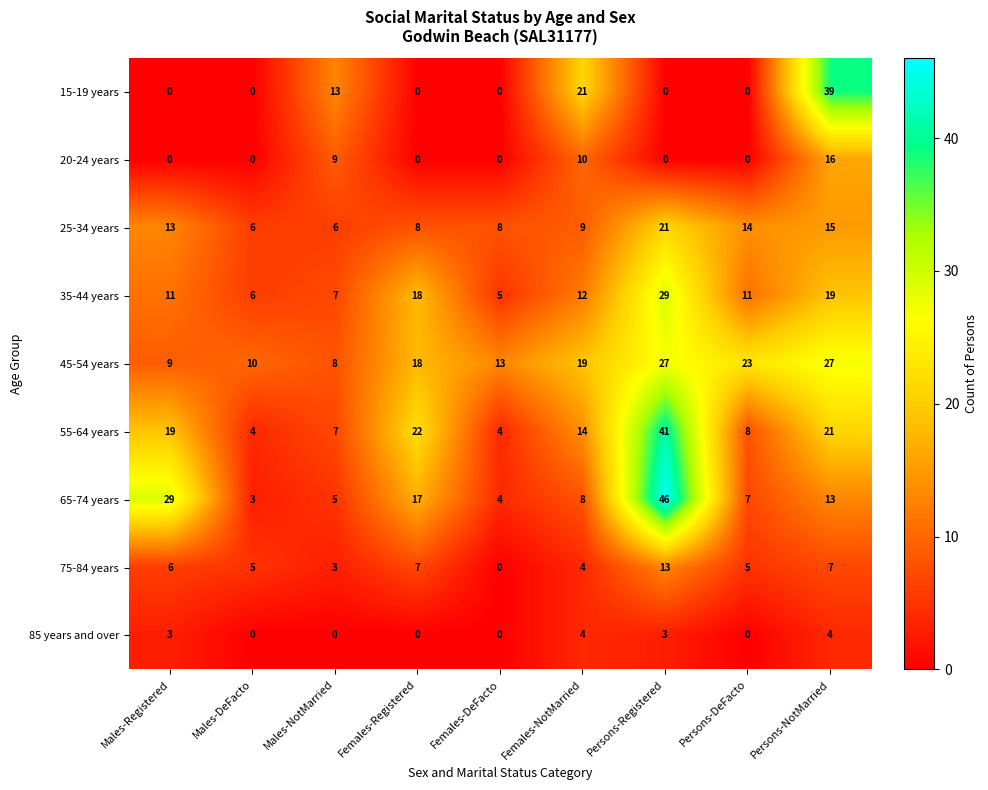

What is the maximum value shown in the chart?

46